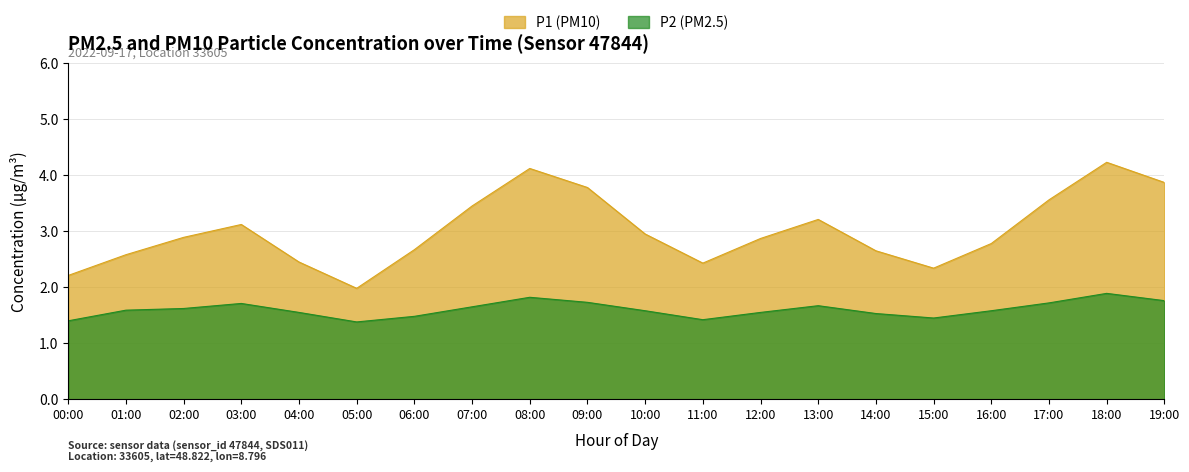

Is it true that P2 equals 0.7 at 10:00?

False